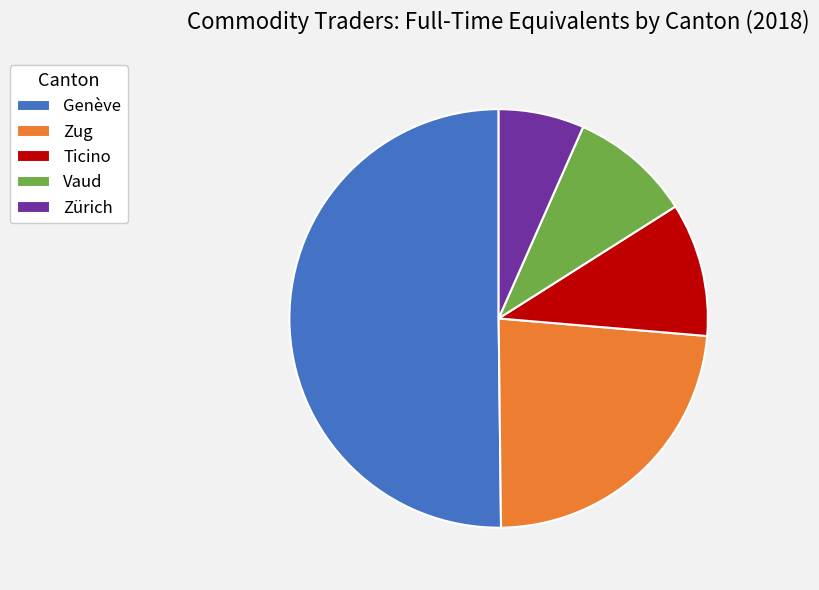

What is the smallest slice in the pie chart?

Zürich